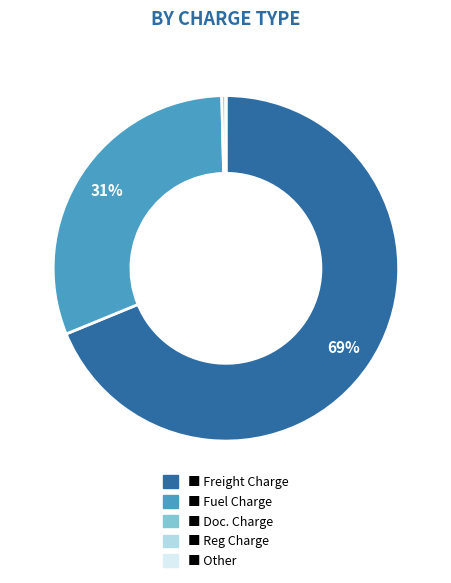

To the nearest percent, what is the difference between the largest and smallest slice percentages?

69%